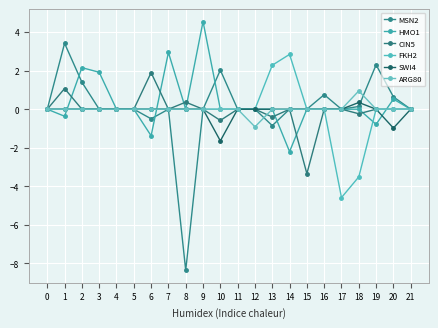

Where is the first local minimum for SWI4?

10